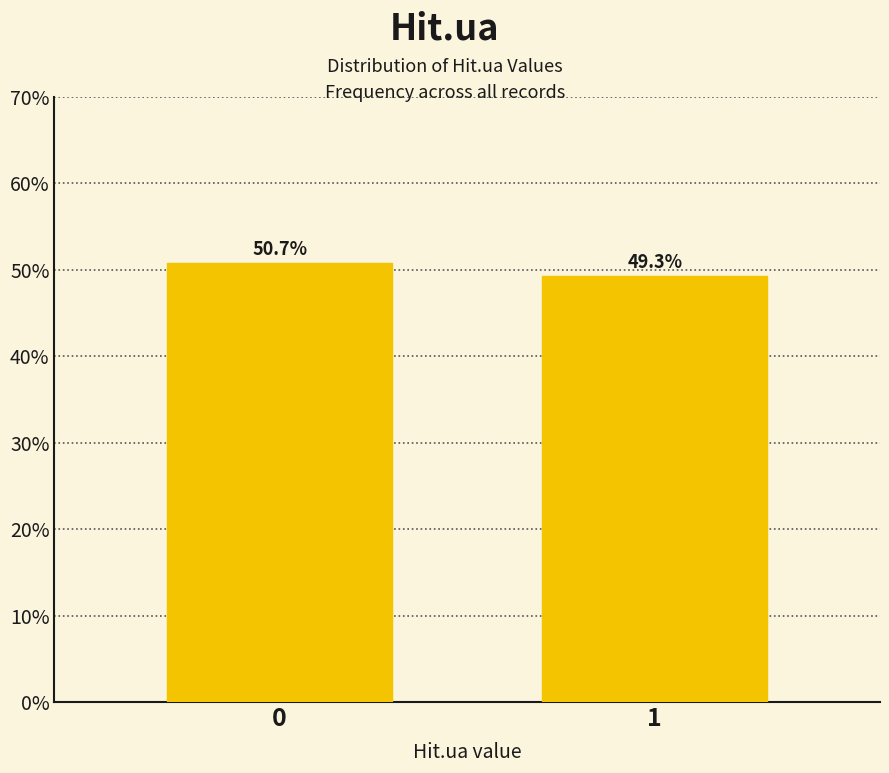

Reading left to right, what are all the values shown in this chart?

50.7	49.3